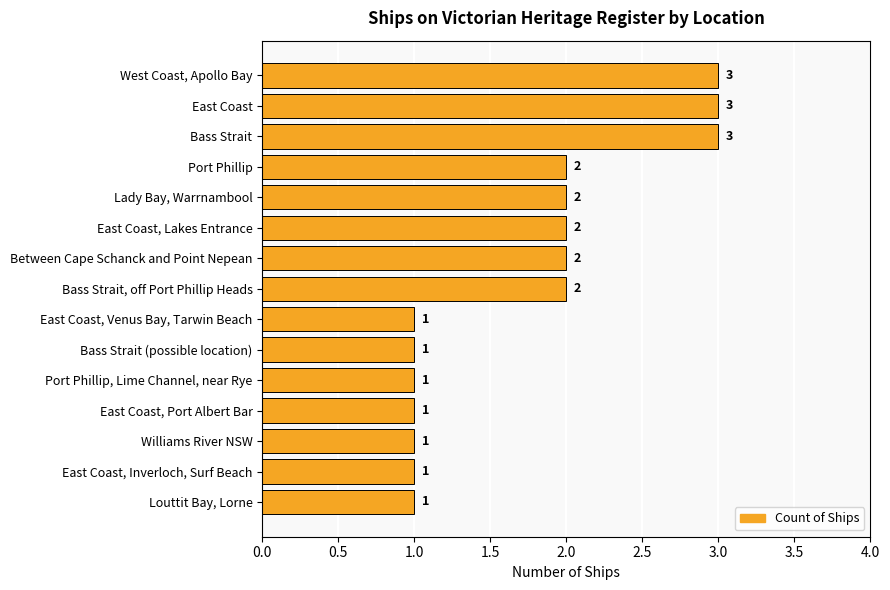

What is the greatest value displayed?

3